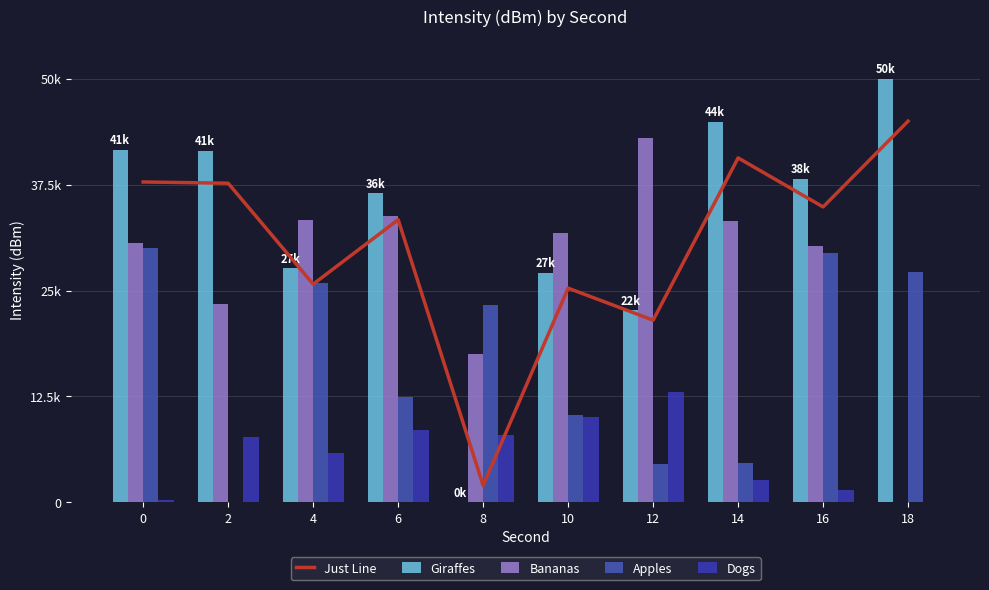

Is the value of Giraffes at 14 greater than the value of Just Line at 12?

Yes